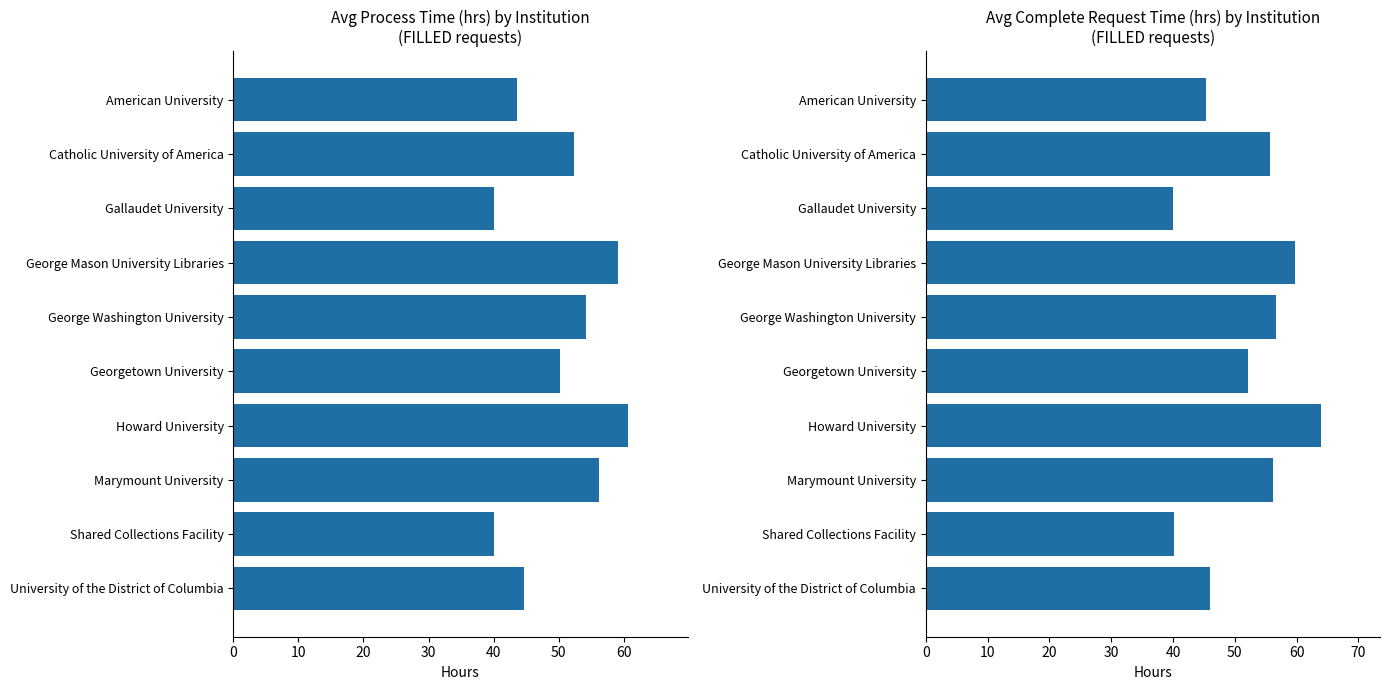

How many bars are there in total?

20